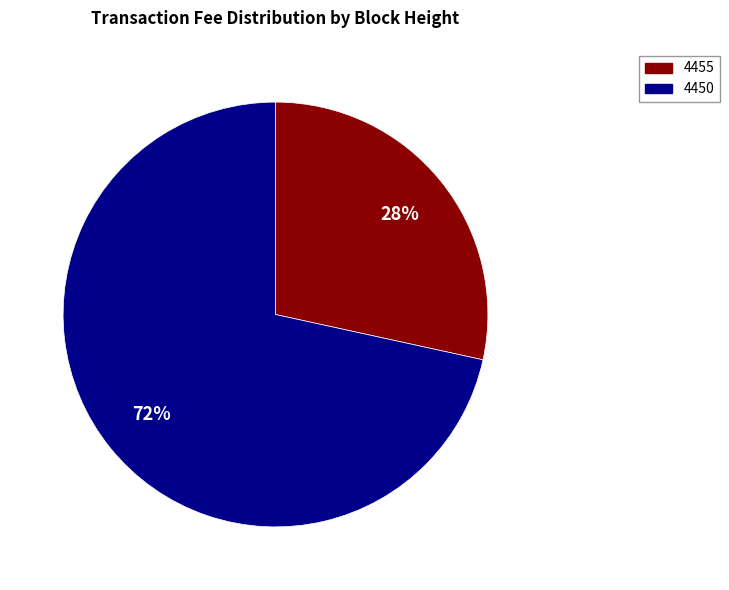

True or false: 4455 accounts for 28% of the total.

True